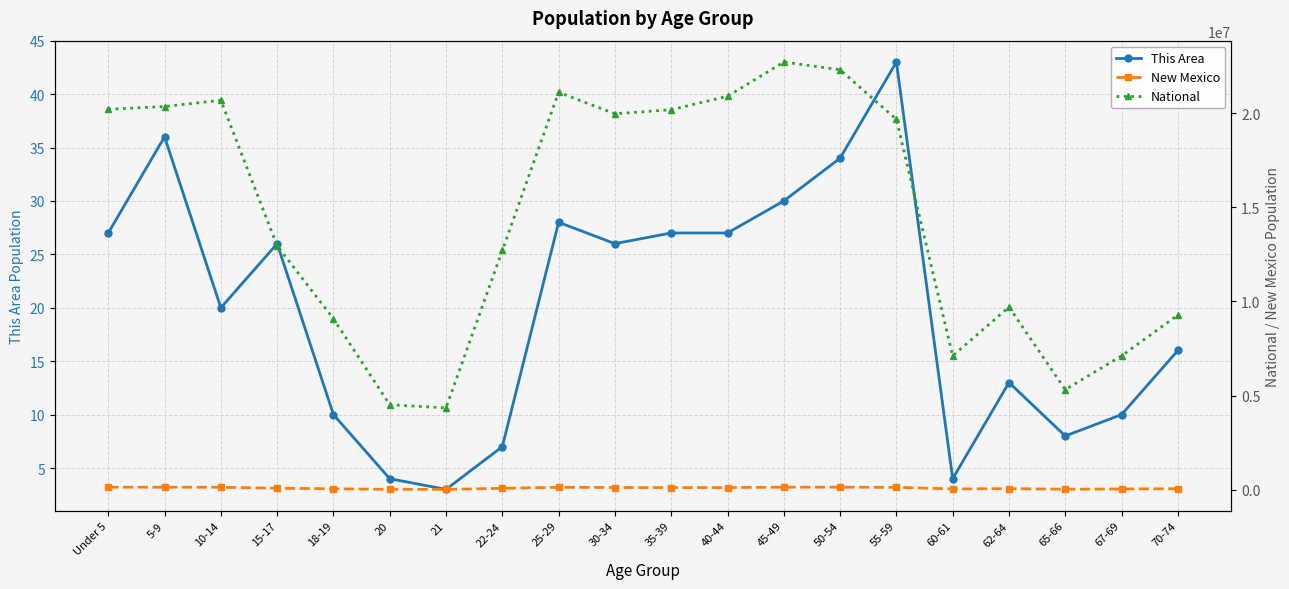

The value of New Mexico at 62-64 is 116530. True or false?

False